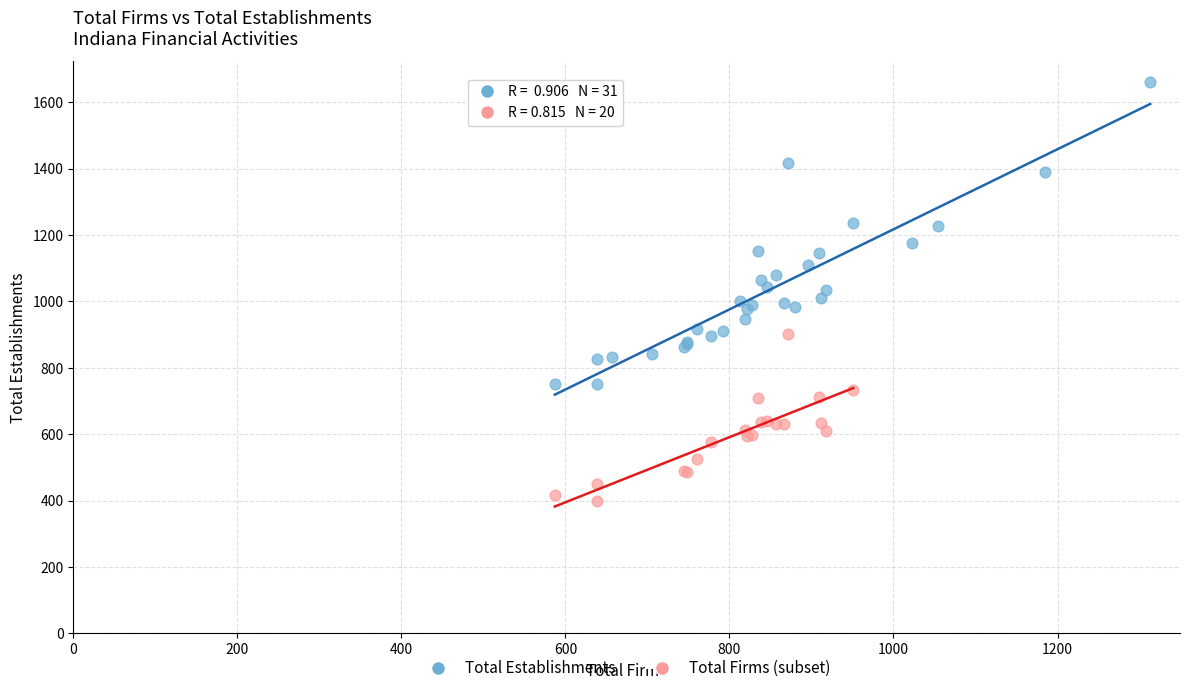

Which series contains the lowest Y value?

Total Firms (subset)